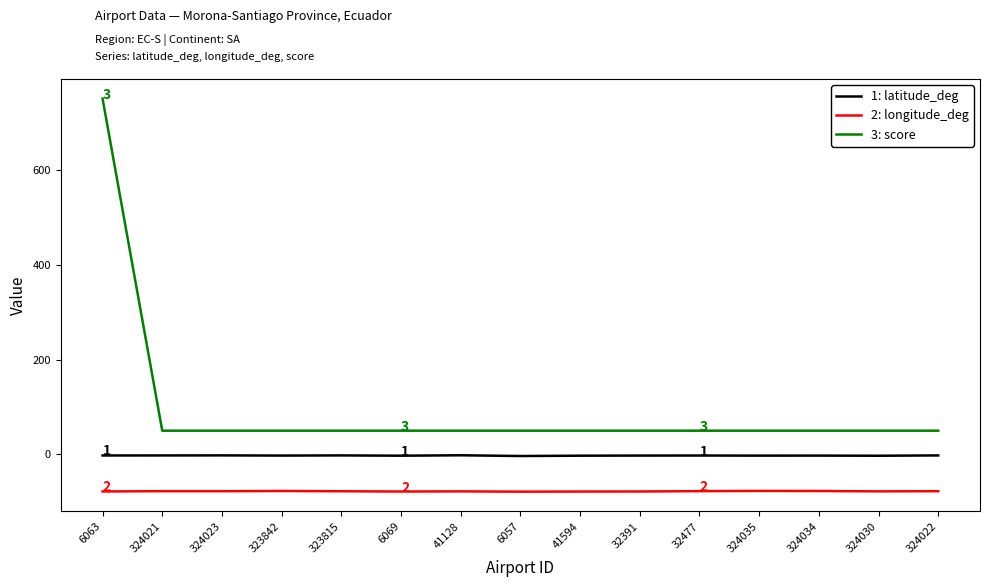

What is the greatest value displayed?

750.0